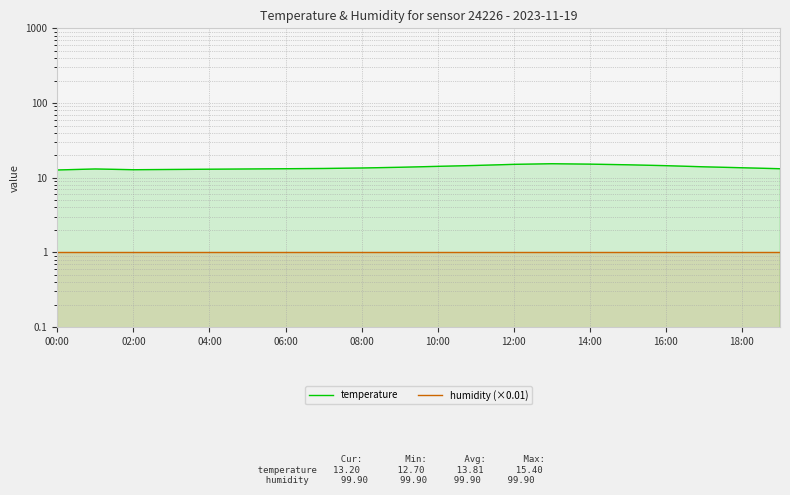

What is the sum of all humidity (×0.01) values?

20.0